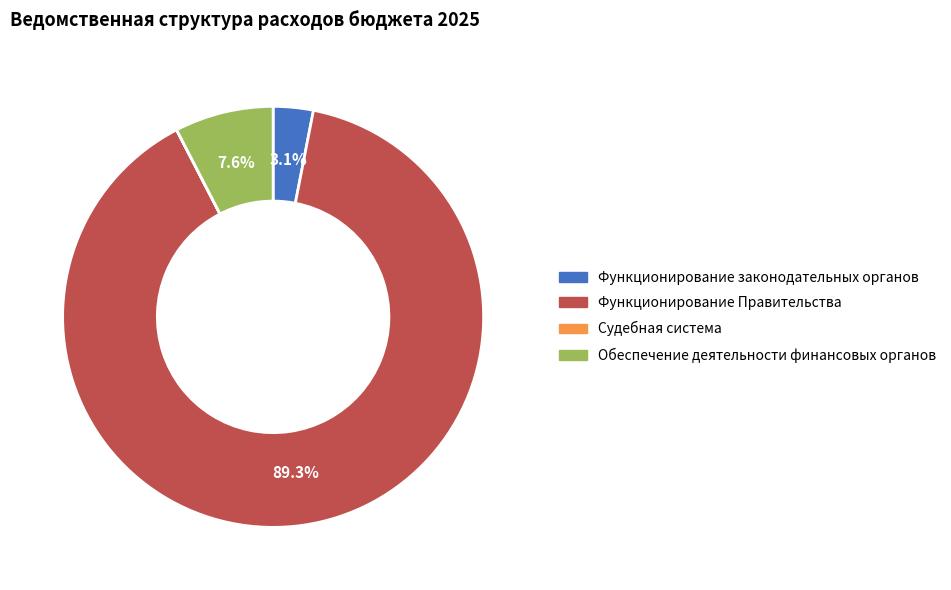

Which category has the biggest portion of the pie?

Функционирование Правительства